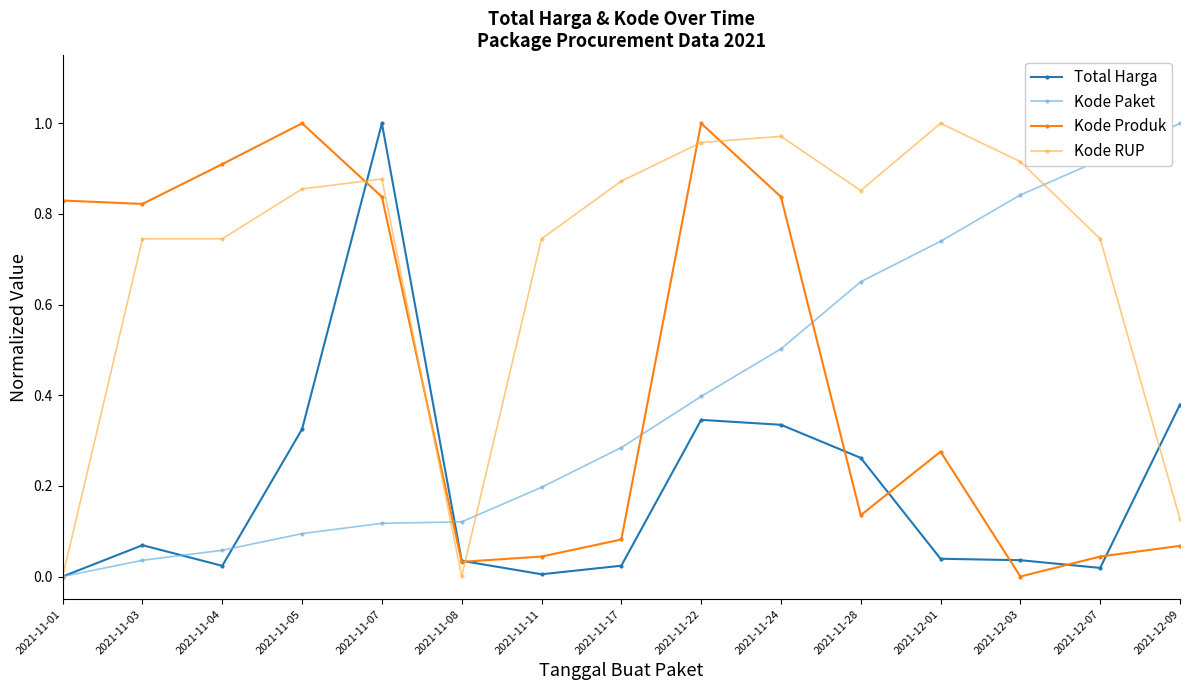

True or false: Kode RUP and Total Harga intersect in this chart.

True